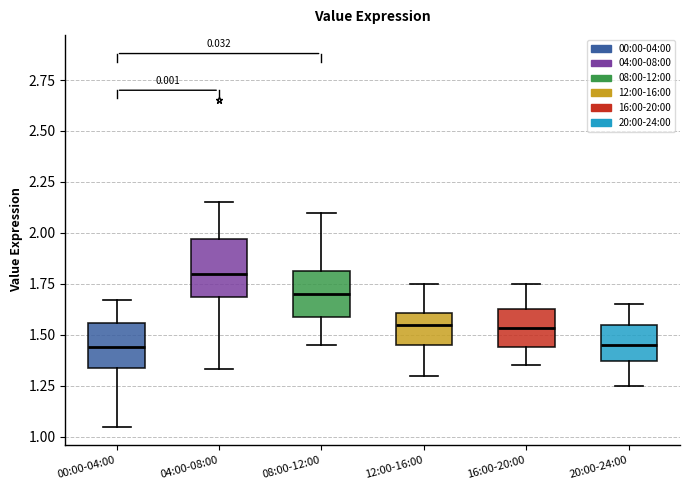

Where does the median line of the box for 20:00-24:00 sit on the y-axis? The values are not printed on the chart, so give them approximately, as read against the axis.

1.45